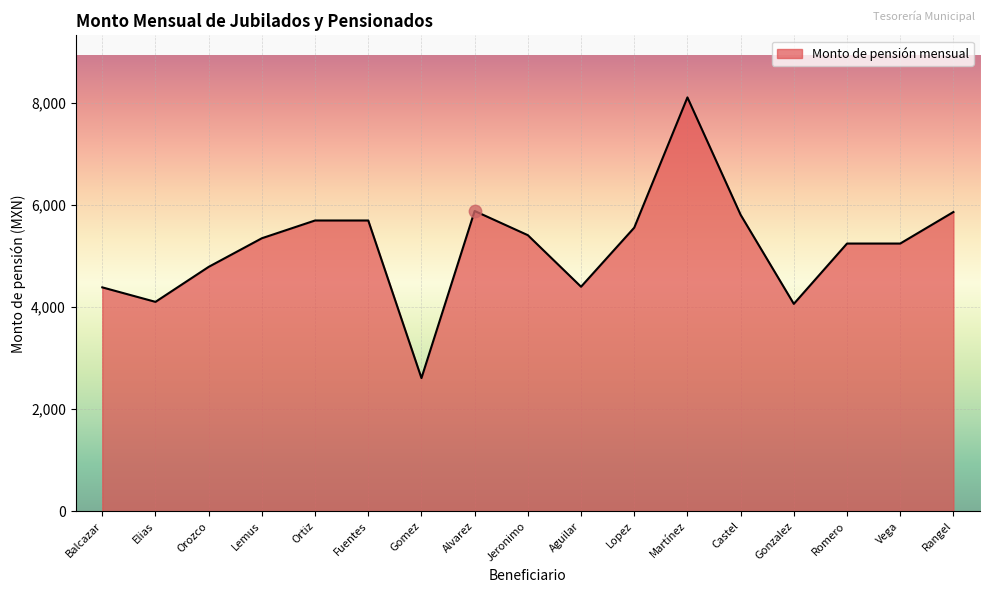

What is the ratio of the value at Lemus to the value at Fuentes?

0.9